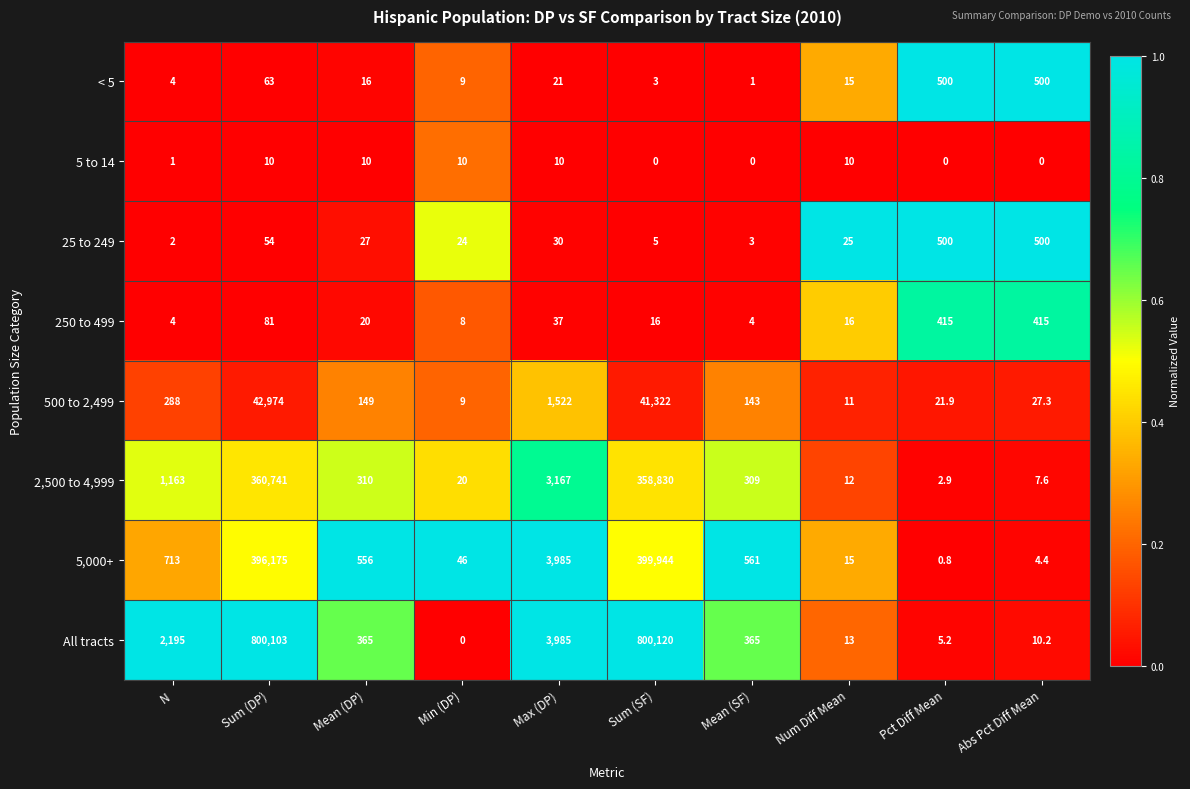

How many categories are shown in the chart?

10